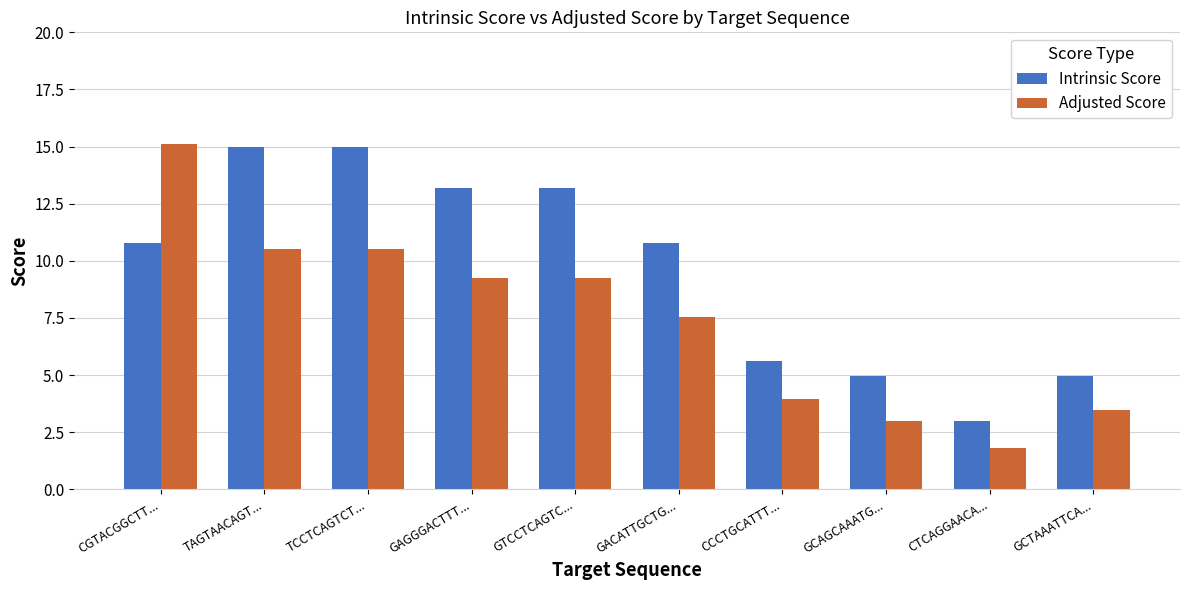

Where does the Intrinsic Score series first go above 10?

CGTACGGCTT...